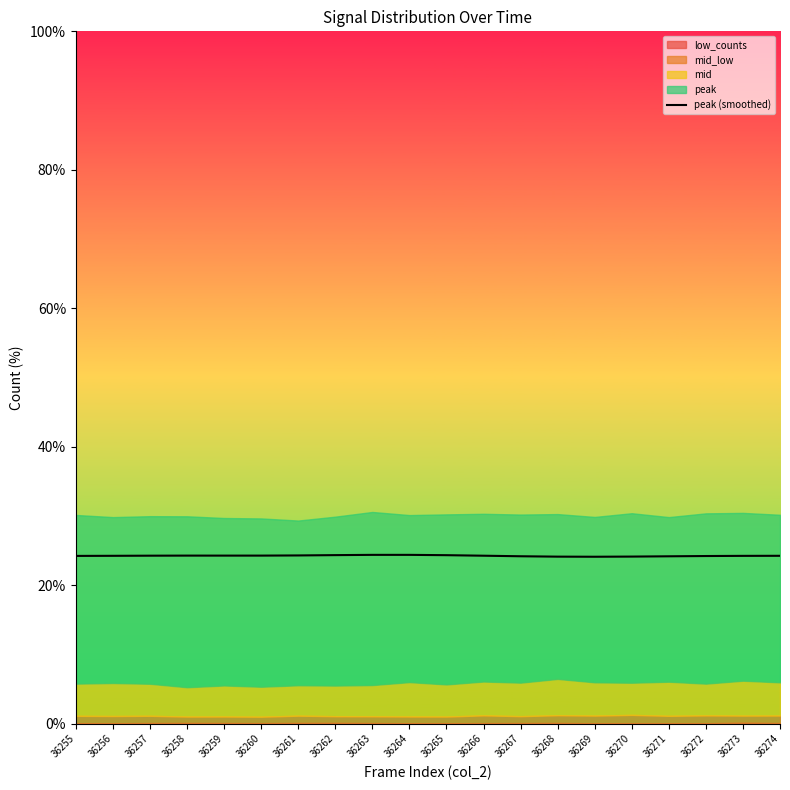

How many lines are shown in the chart?

1